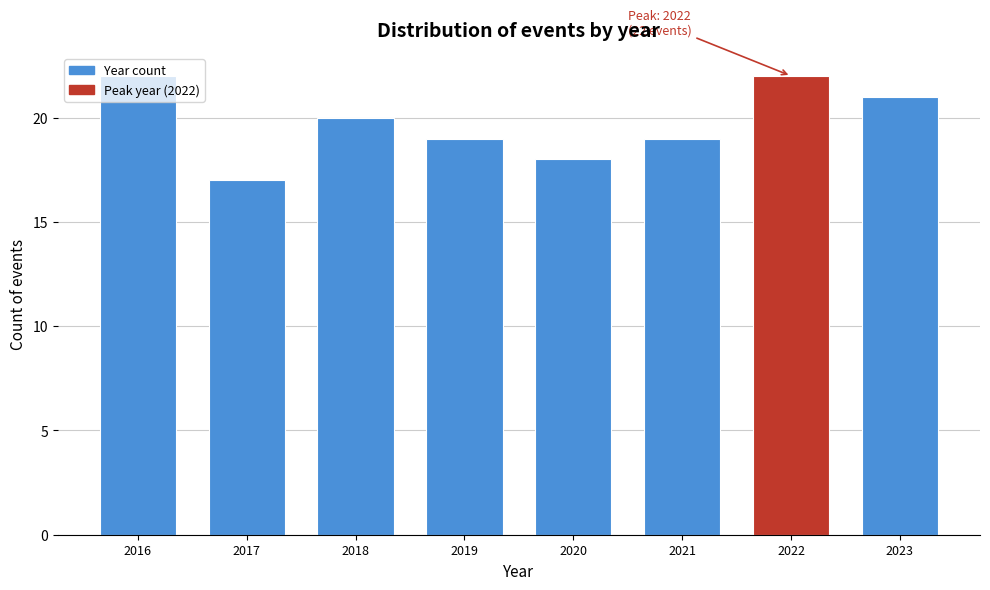

Approximately how many times larger is the value at 2018 compared to 2020?

1.1